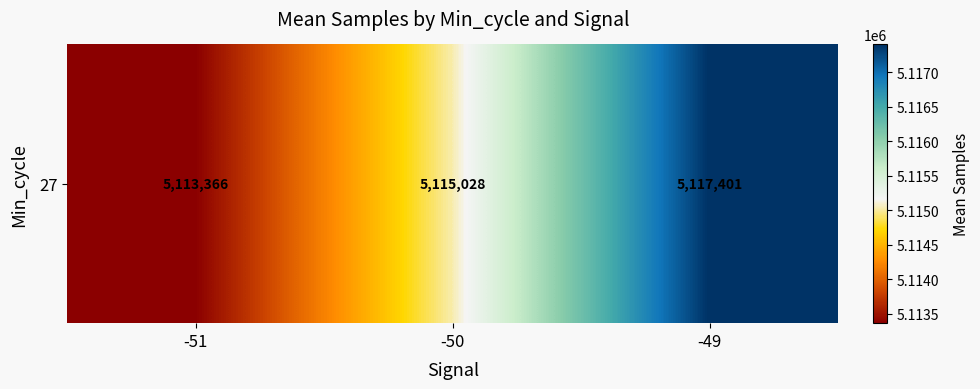

List the labels in order of value, smallest first.

-51, -50, -49